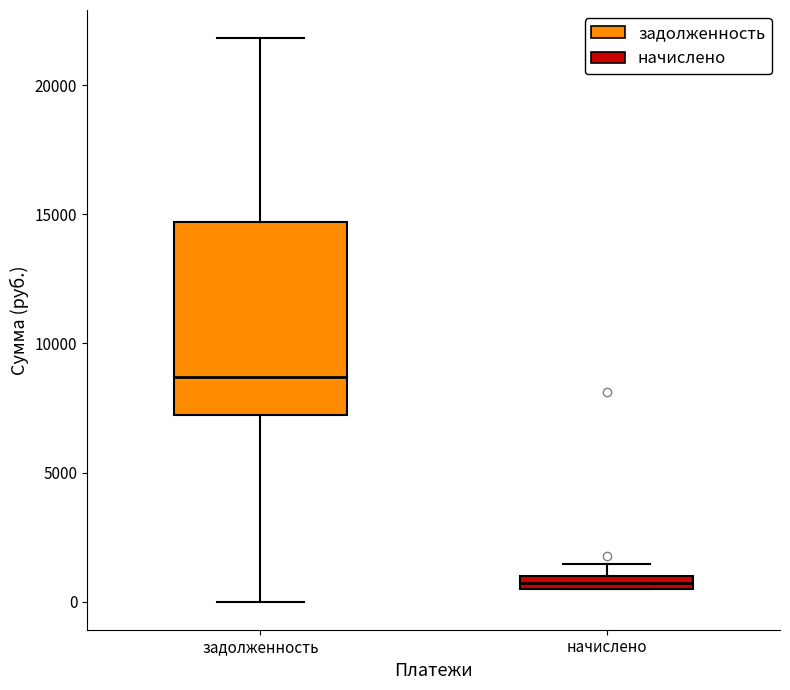

Where does the median line of the box for задолженность sit on the y-axis? The values are not printed on the chart, so give them approximately, as read against the axis.

8500